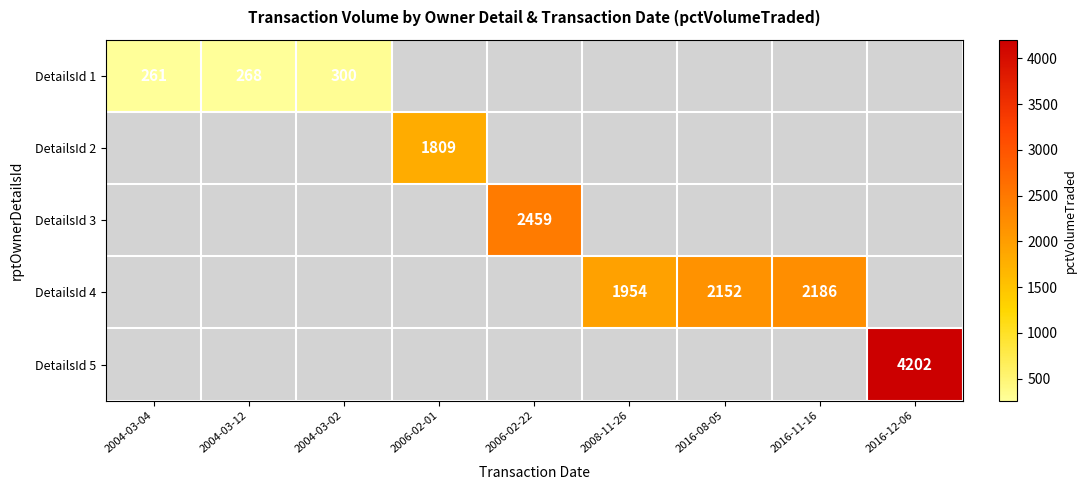

The value of DetailsId 1 at 2004-03-12 is 148. True or false?

False